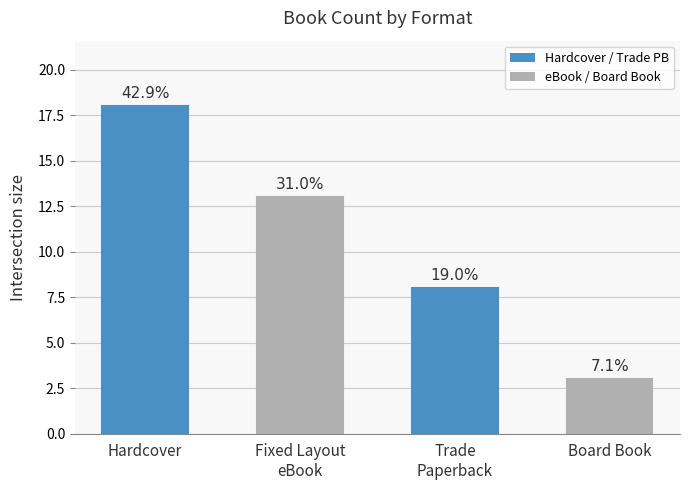

Does the chart contain any negative values?

No